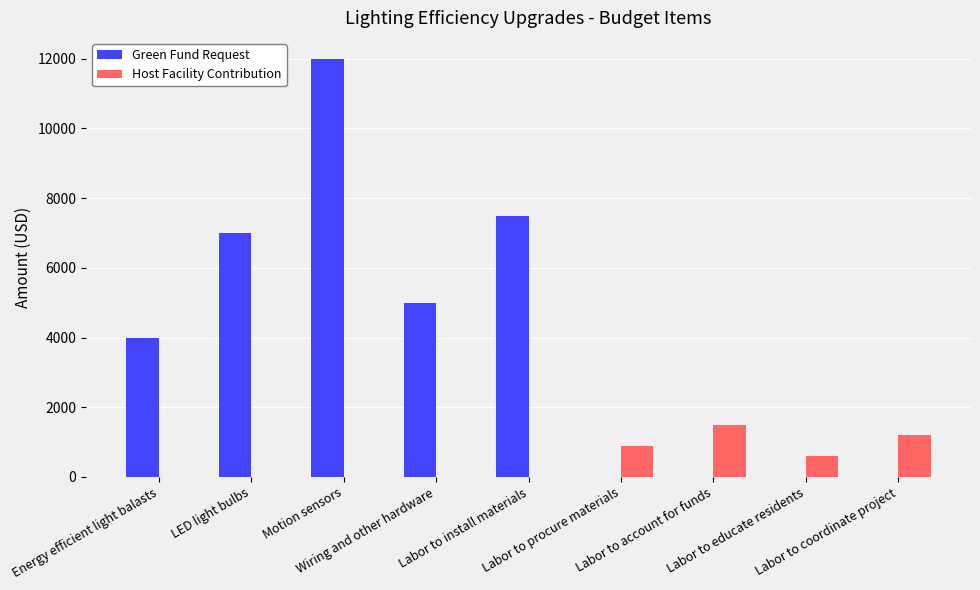

Is it true that Host Facility Contribution equals 0 at Energy efficient light balasts?

True